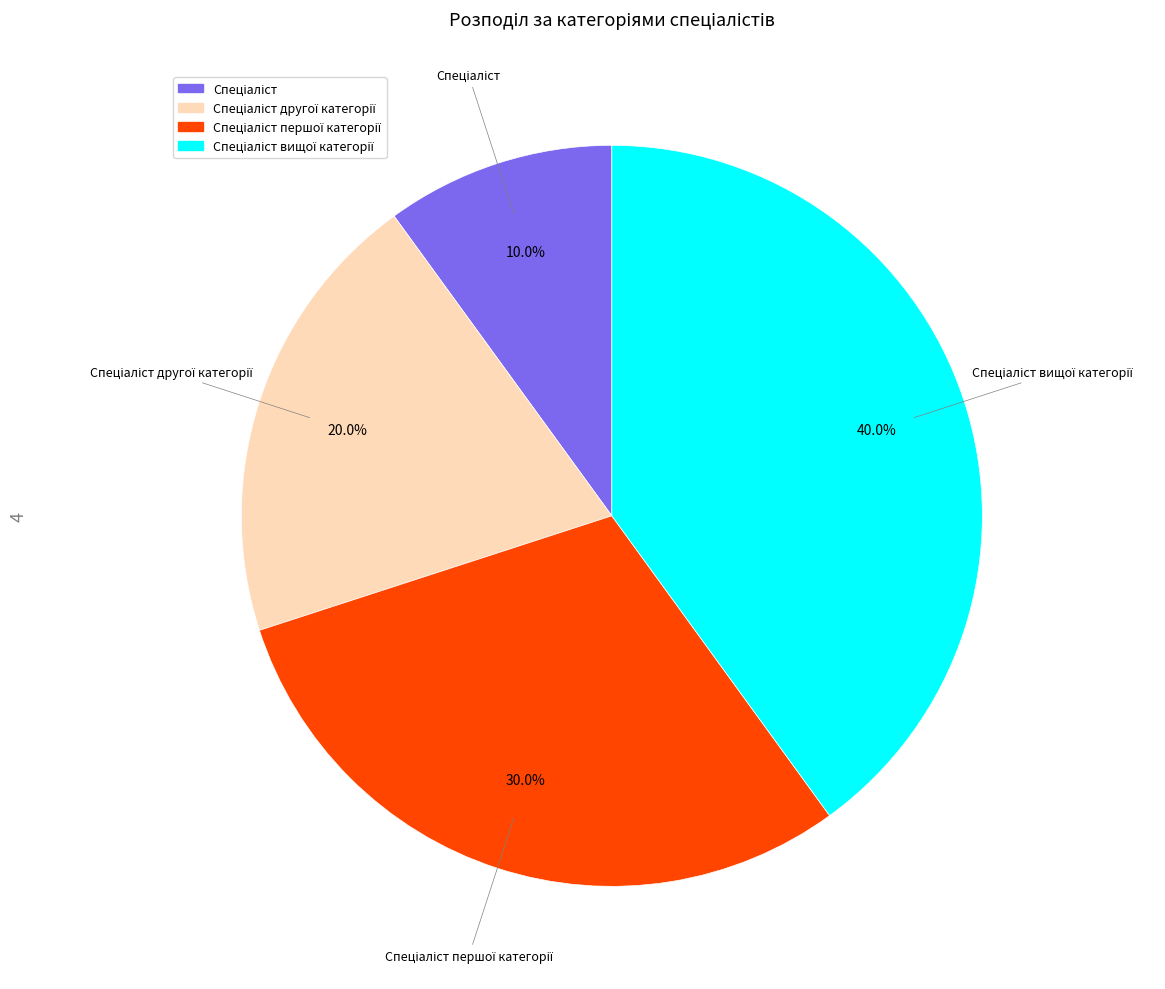

Does any single category account for the majority?

No